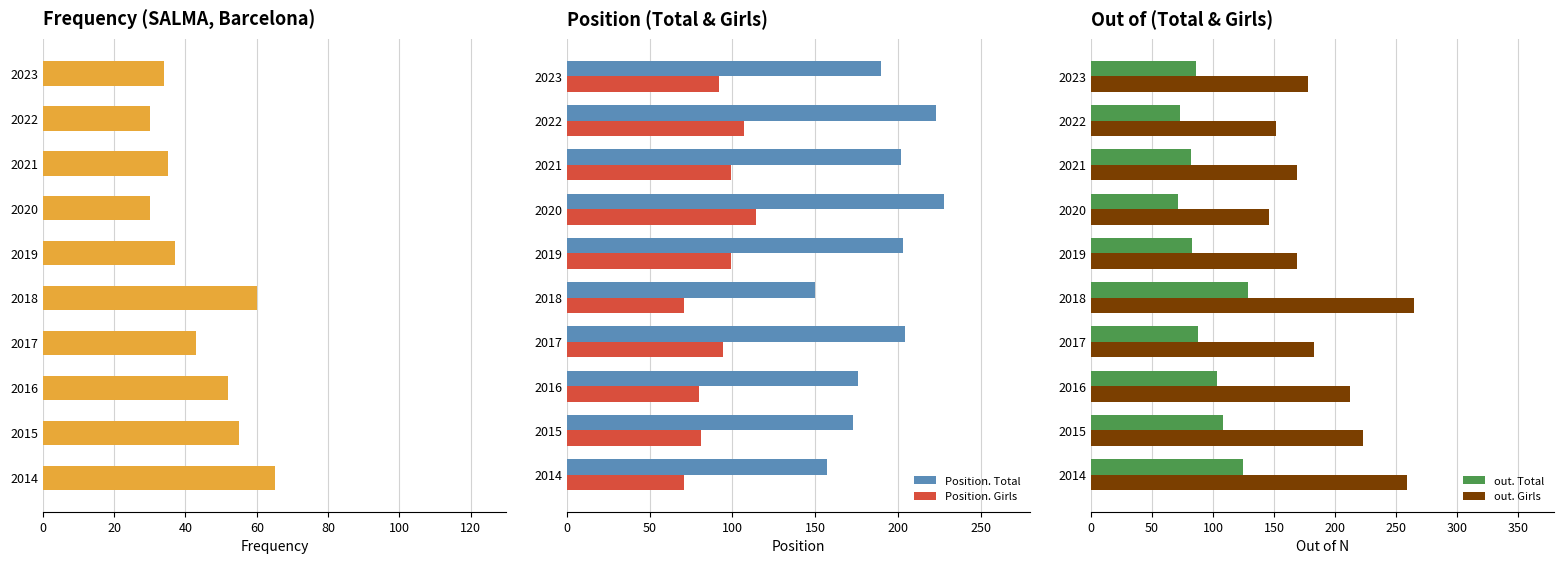

The Position. Total series shows 92 at 2014. True or false?

False